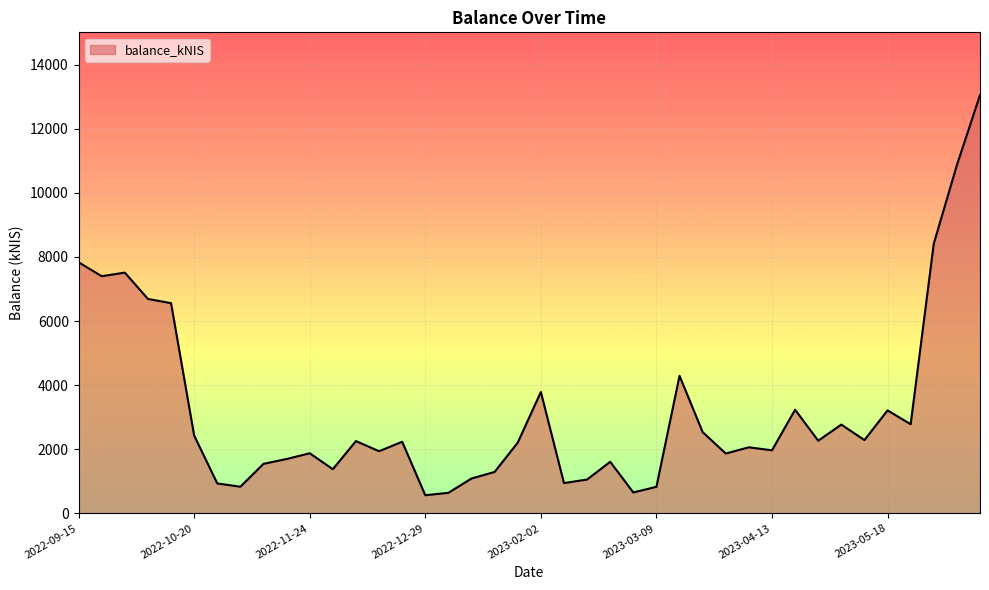

What is the difference between the maximum and minimum values?

12489.1